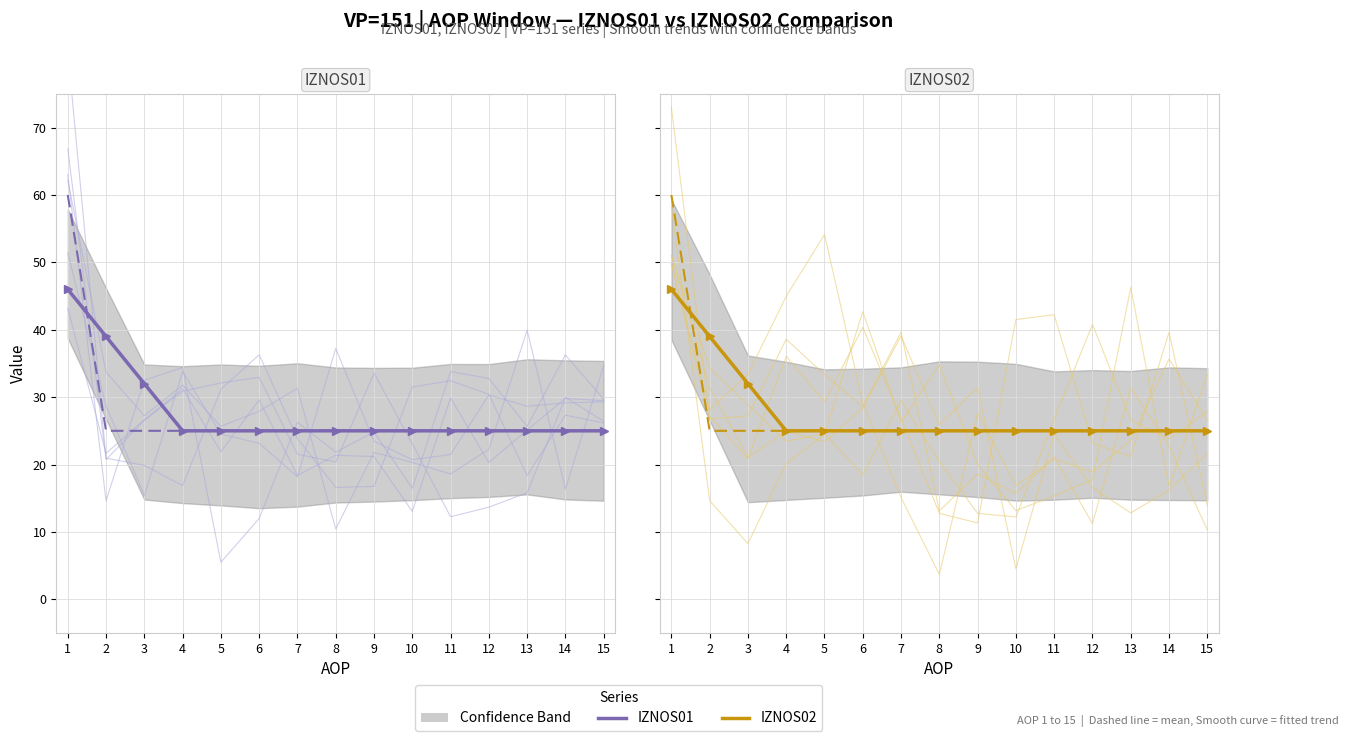

What is the spread (max minus min) of values at 3?

7